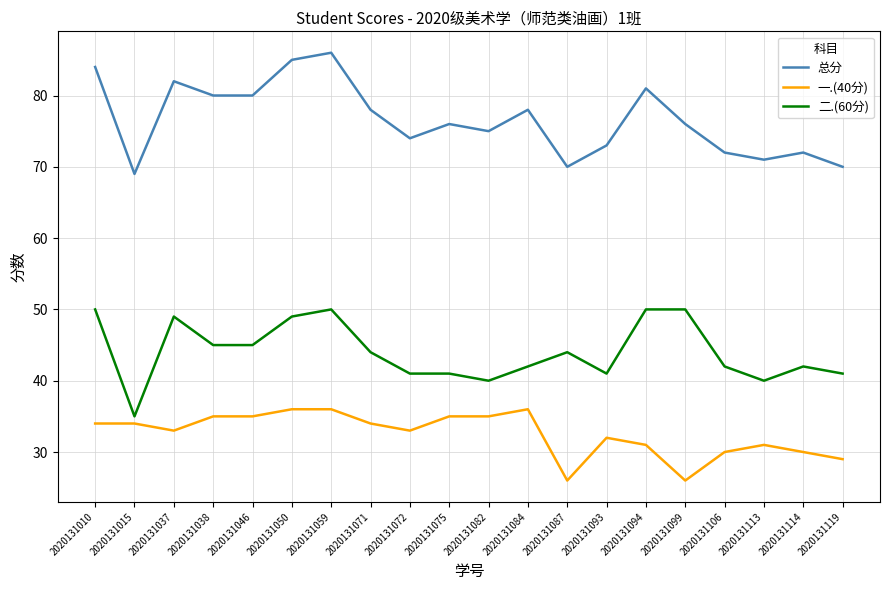

At which category is the sum across all series the highest?

2020131059